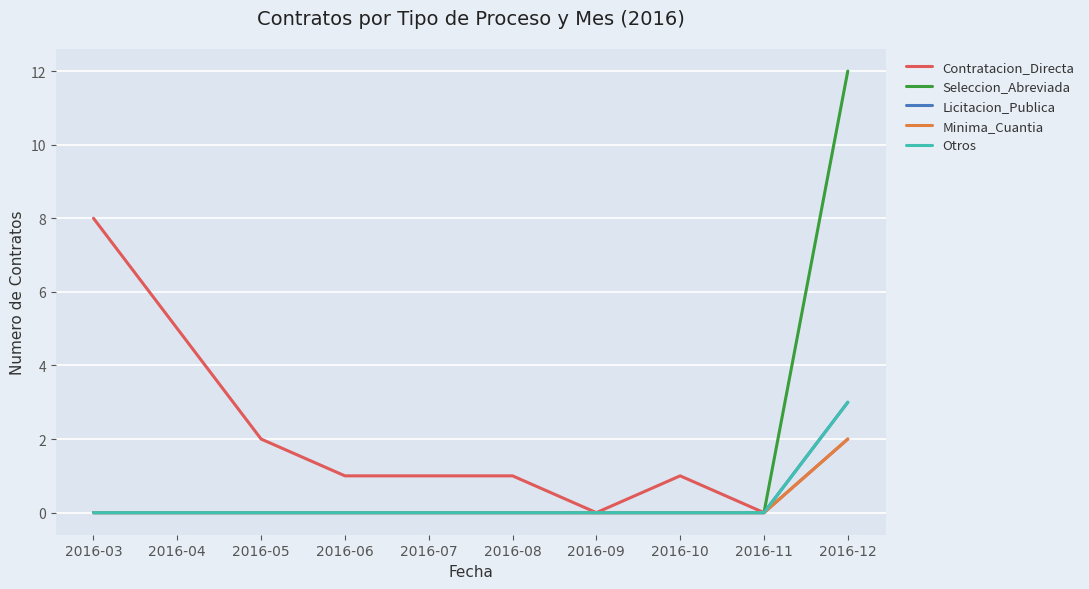

The value of Minima_Cuantia at 2016-08 is 0. True or false?

True